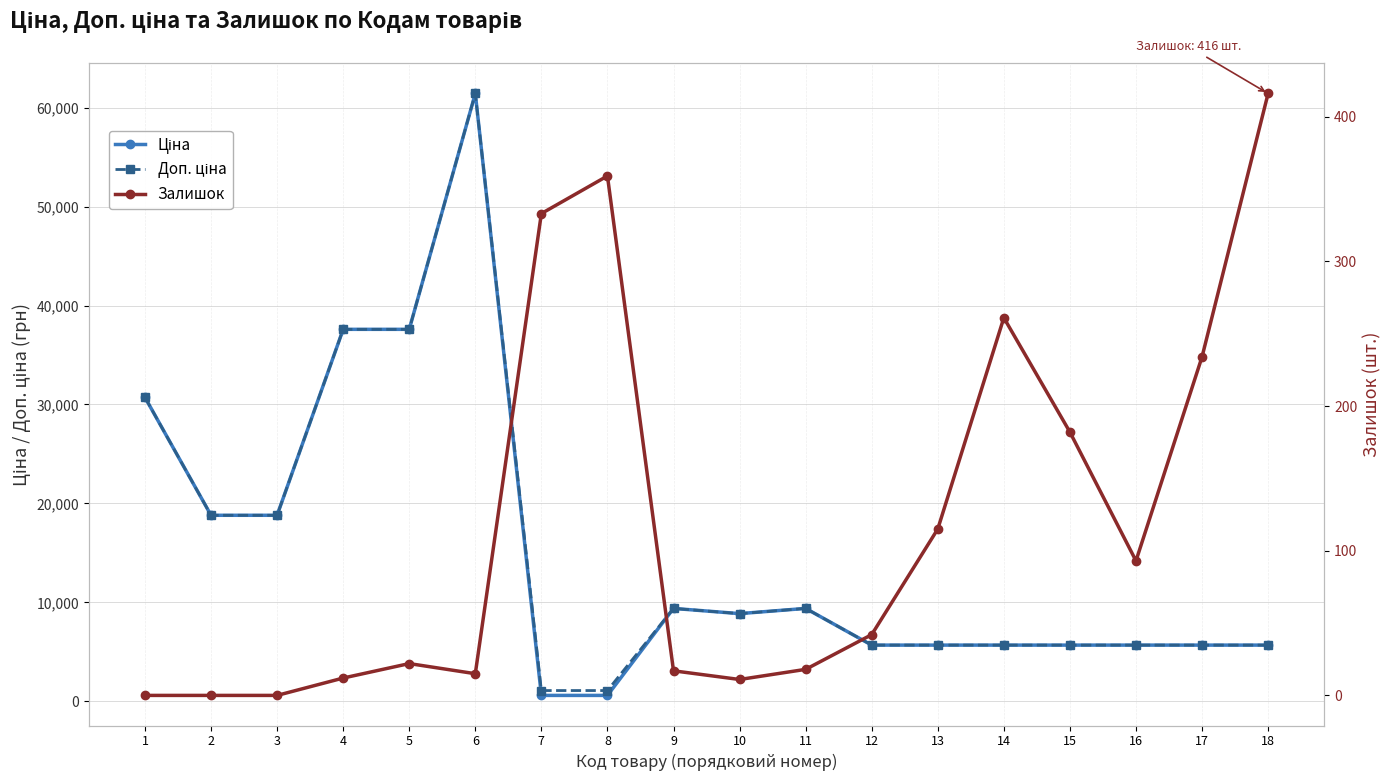

Between 6 and 11, which series saw the biggest shift?

Ціна